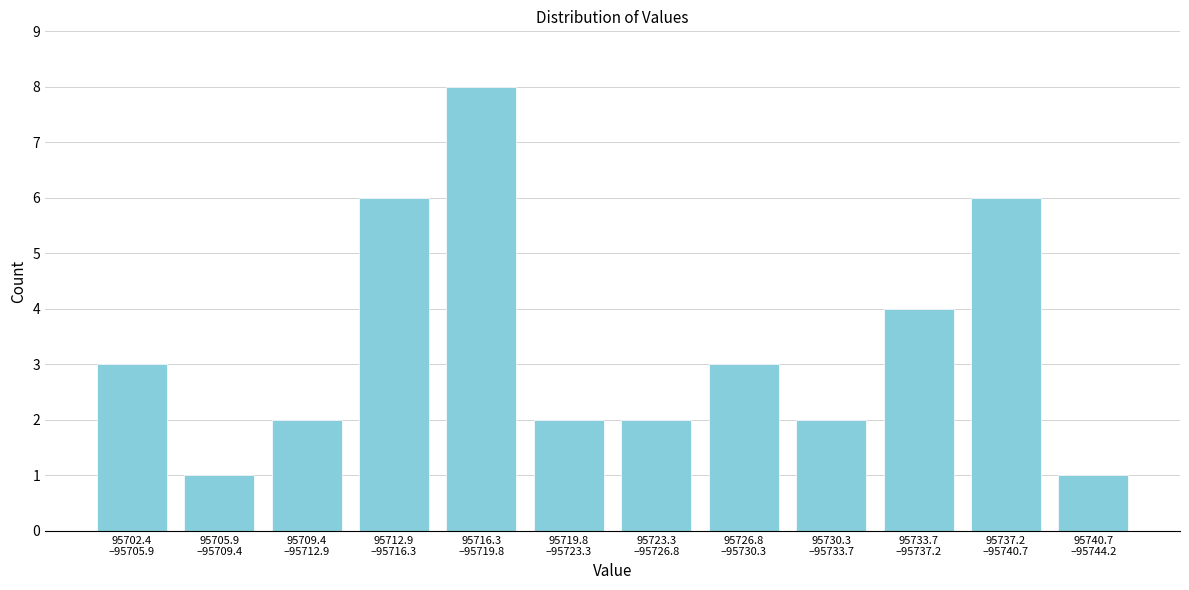

Reading left to right, extract all data points from this chart.

3	1	2	6	8	2	2	3	2	4	6	1